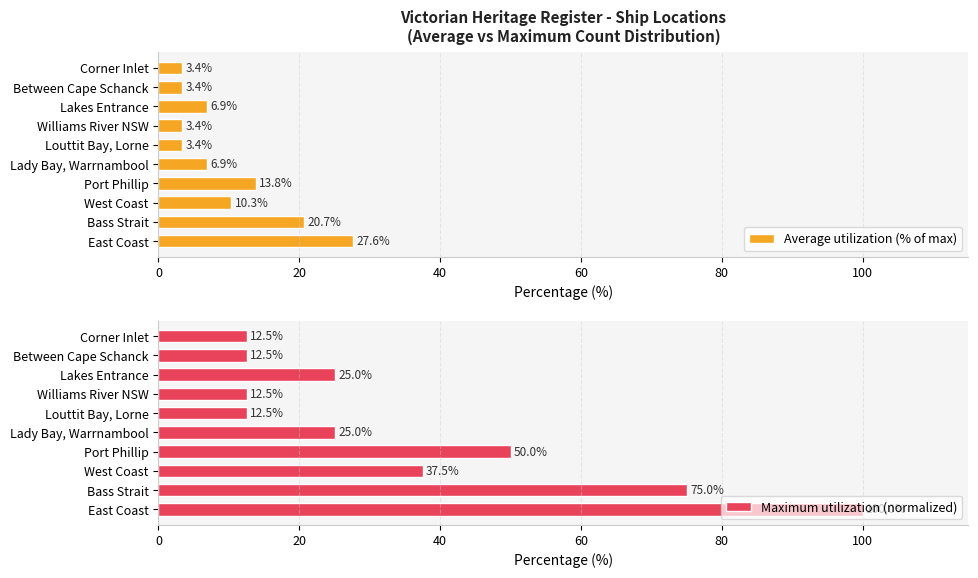

What is the average value of the Average utilization (% of max) series?

10.0